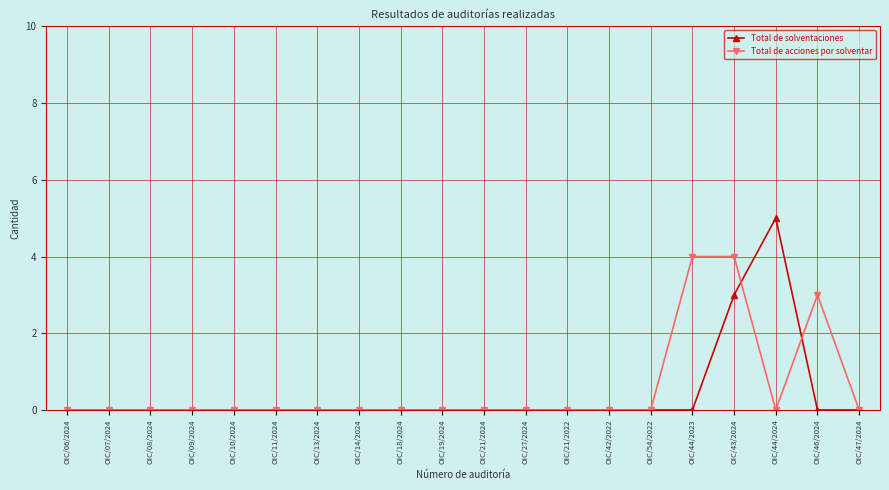

True or false: Total de acciones por solventar has more than 0 points higher than both neighbors.

True